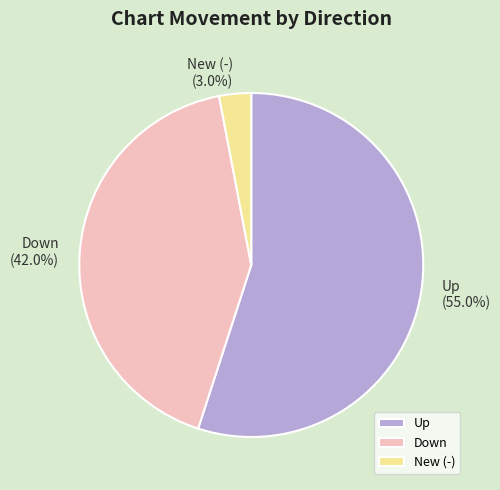

Which category has the smallest portion of the pie?

New (-)